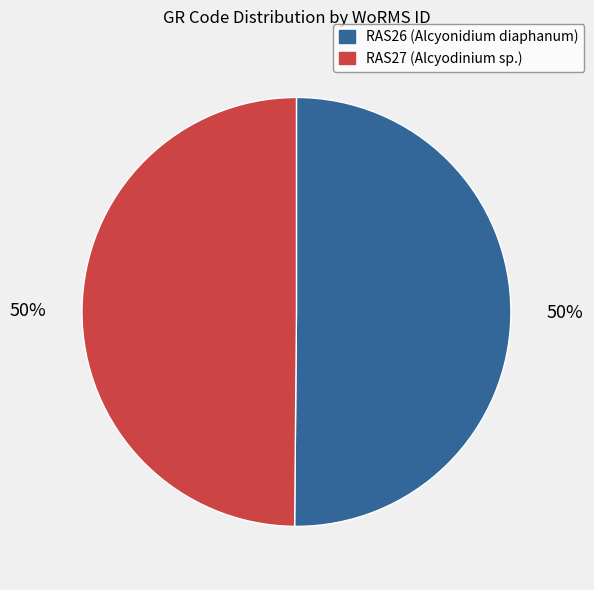

To the nearest percent, what is the combined percentage of RAS27 (Alcyodinium sp.) and RAS26 (Alcyonidium diaphanum)?

100%